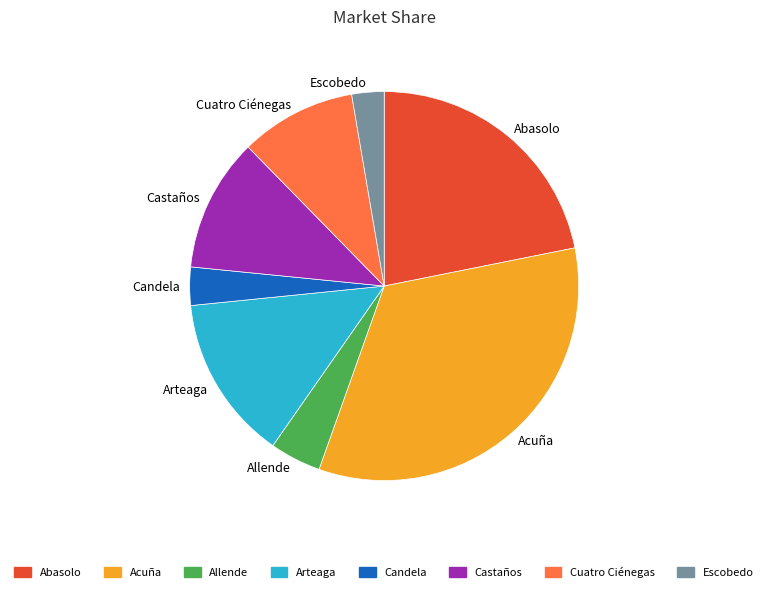

Is there a majority slice in this chart?

No